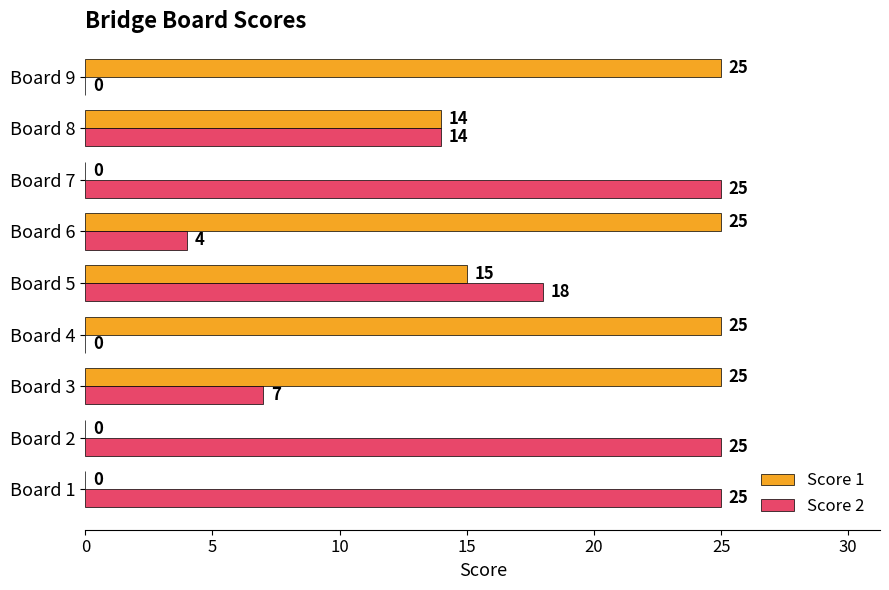

What is the approximate value of Score 1 at Board 6, to the nearest 5?

25